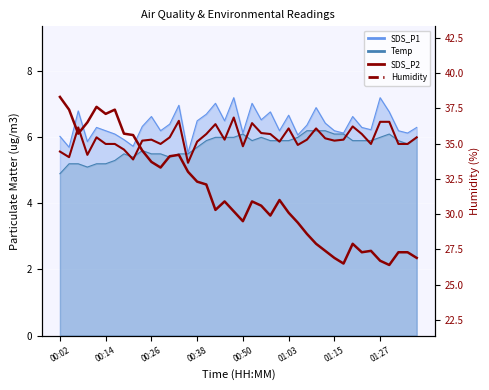

What is the sum of all Humidity values?

1255.8